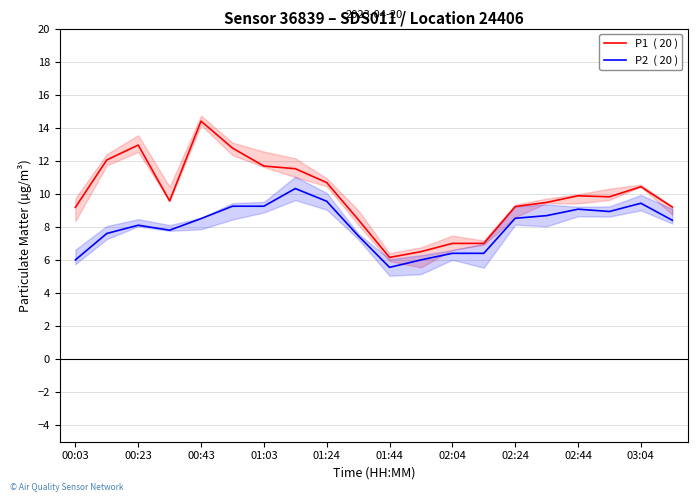

Is the value of P1  ( 20 ) at 15 greater than the value of P2  ( 20 ) at 00:23?

Yes